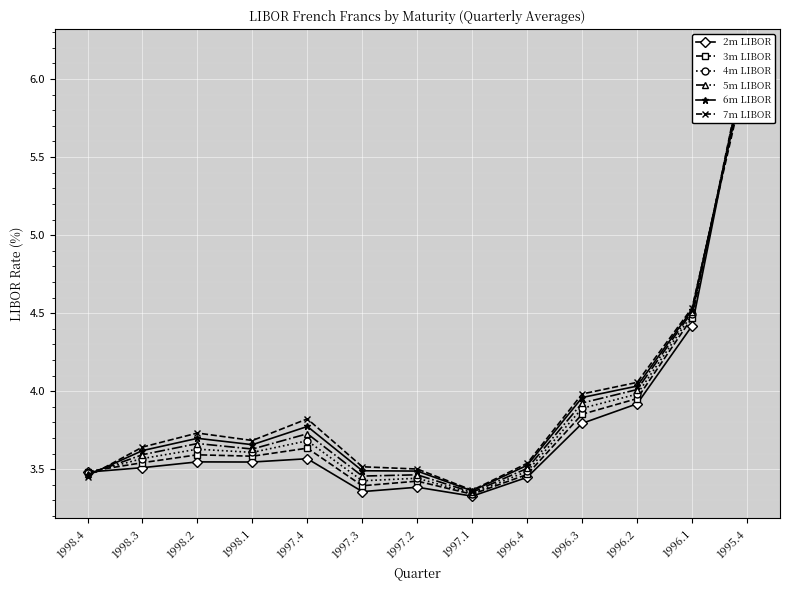

Between 1998.3 and 1996.4, which is larger?

1998.3